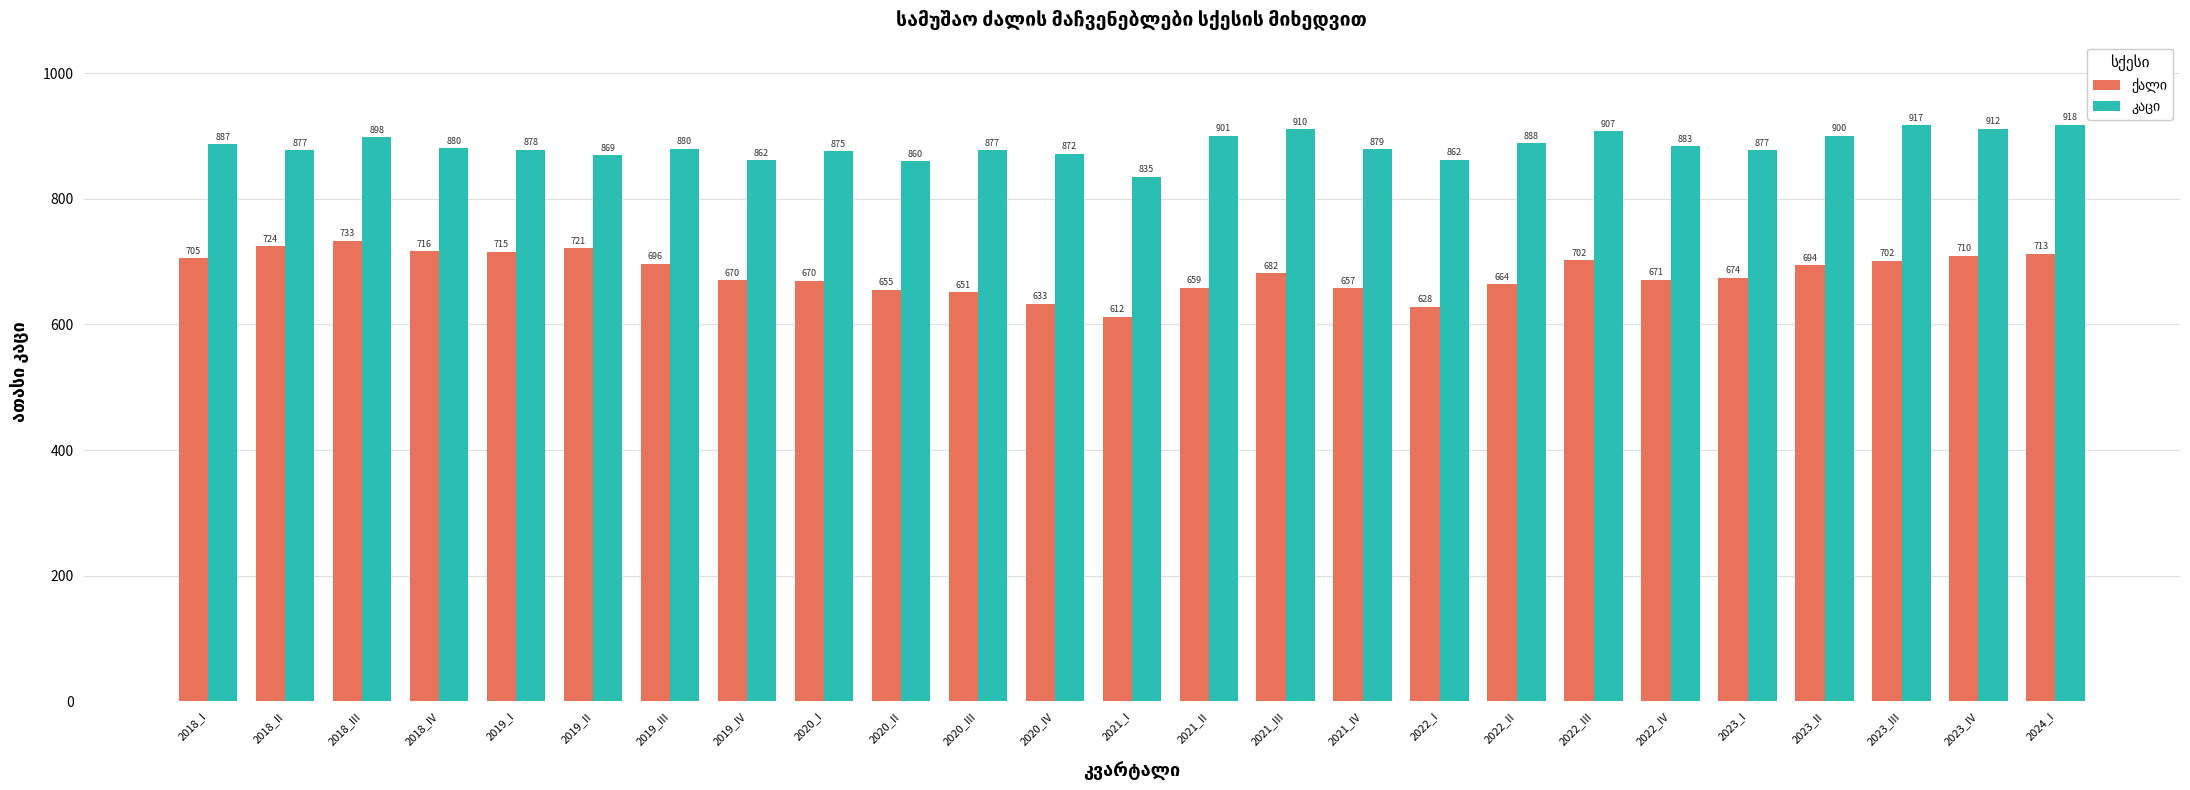

At which category does the chart reach its minimum across all series?

2021_I